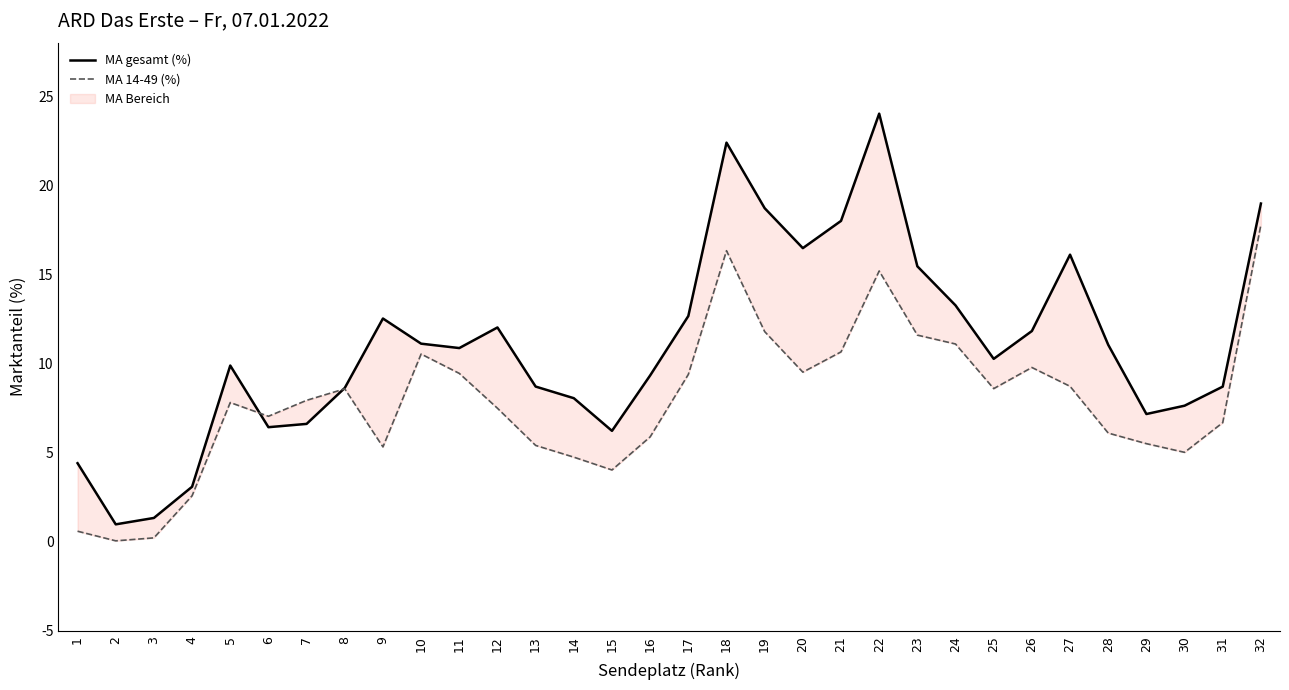

What is the greatest value displayed?

24.0